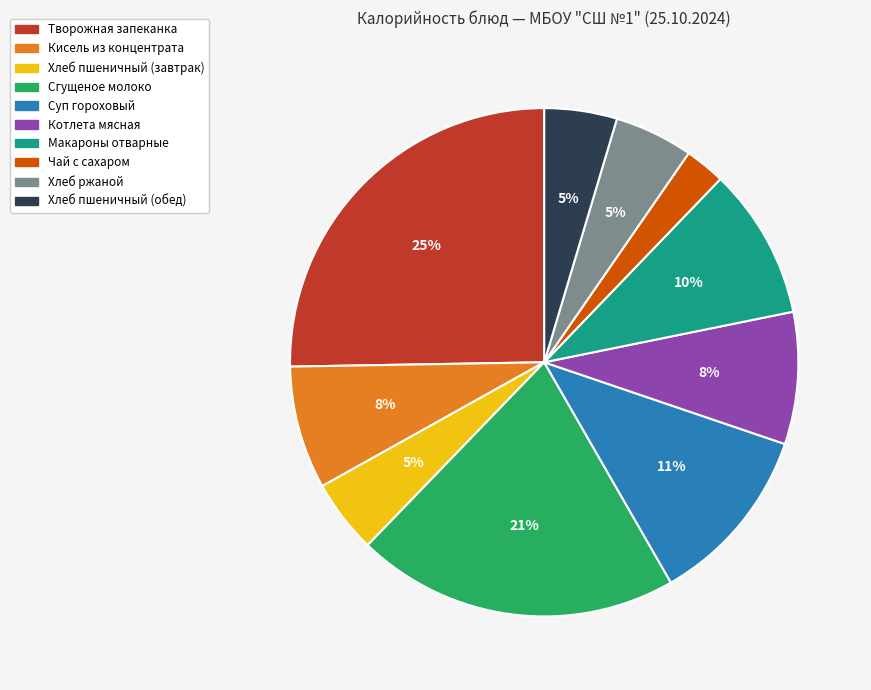

How many segments does this pie chart have?

10